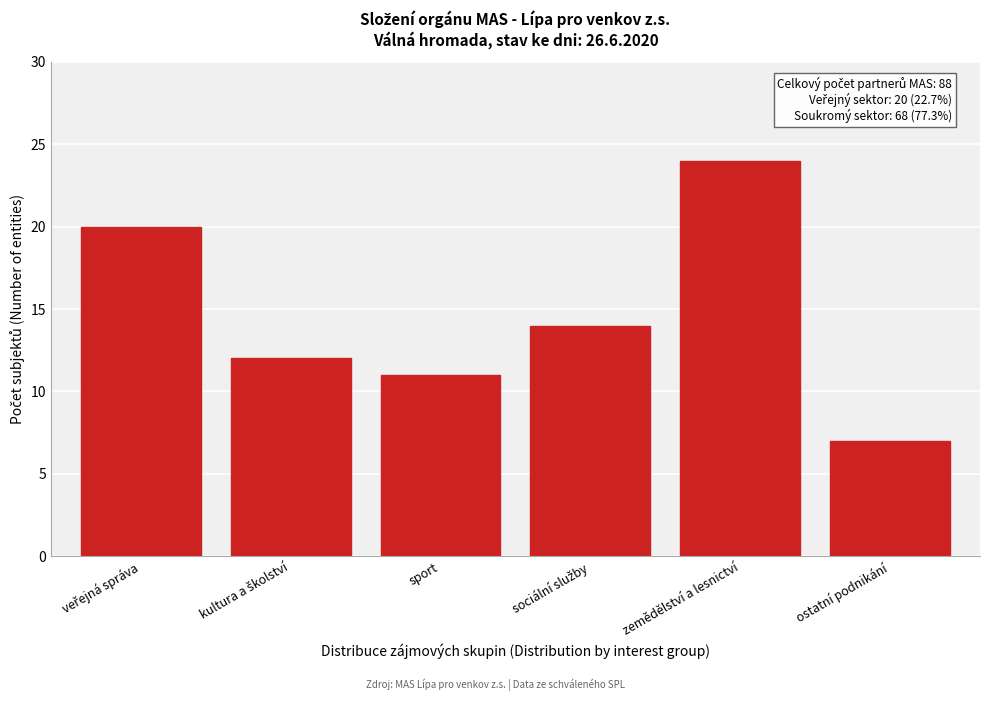

Reading right to left, transcribe all the data shown in this chart.

7	24	14	11	12	20